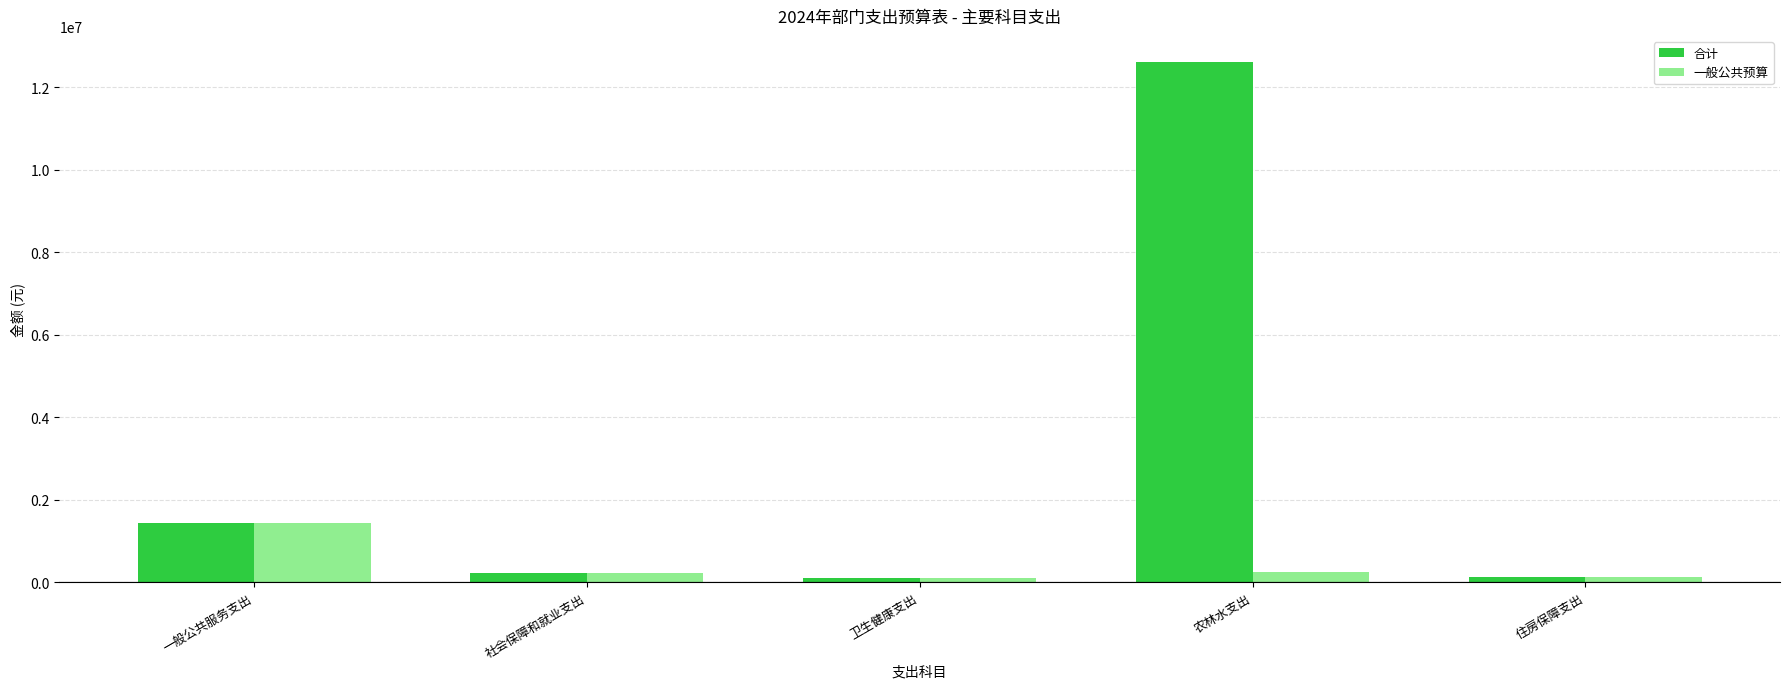

Rank the series by their average value, from lowest to highest.

一般公共预算, 合计